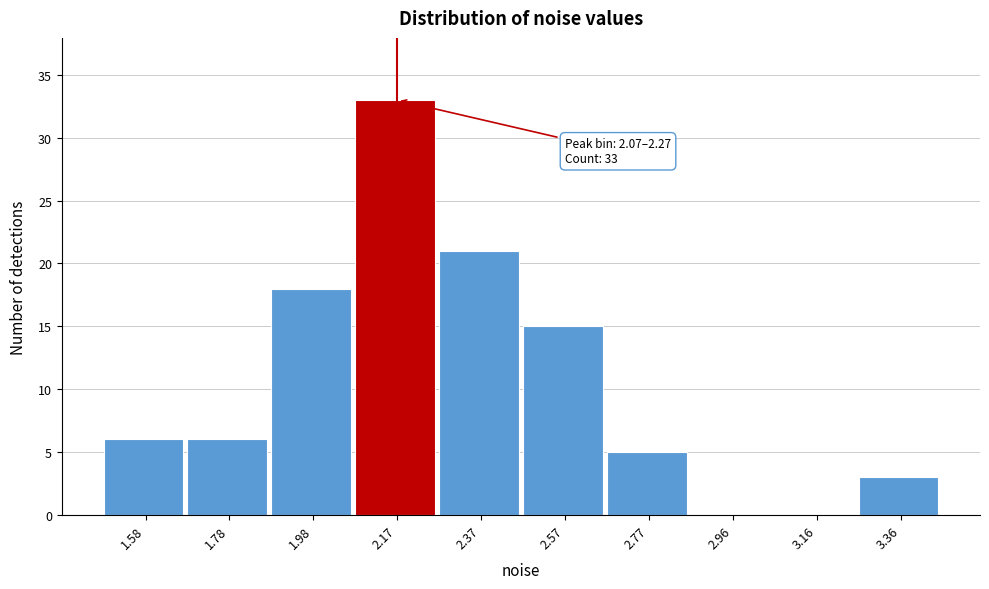

Which range on the x-axis has the tallest bar?

2.08 to 2.28